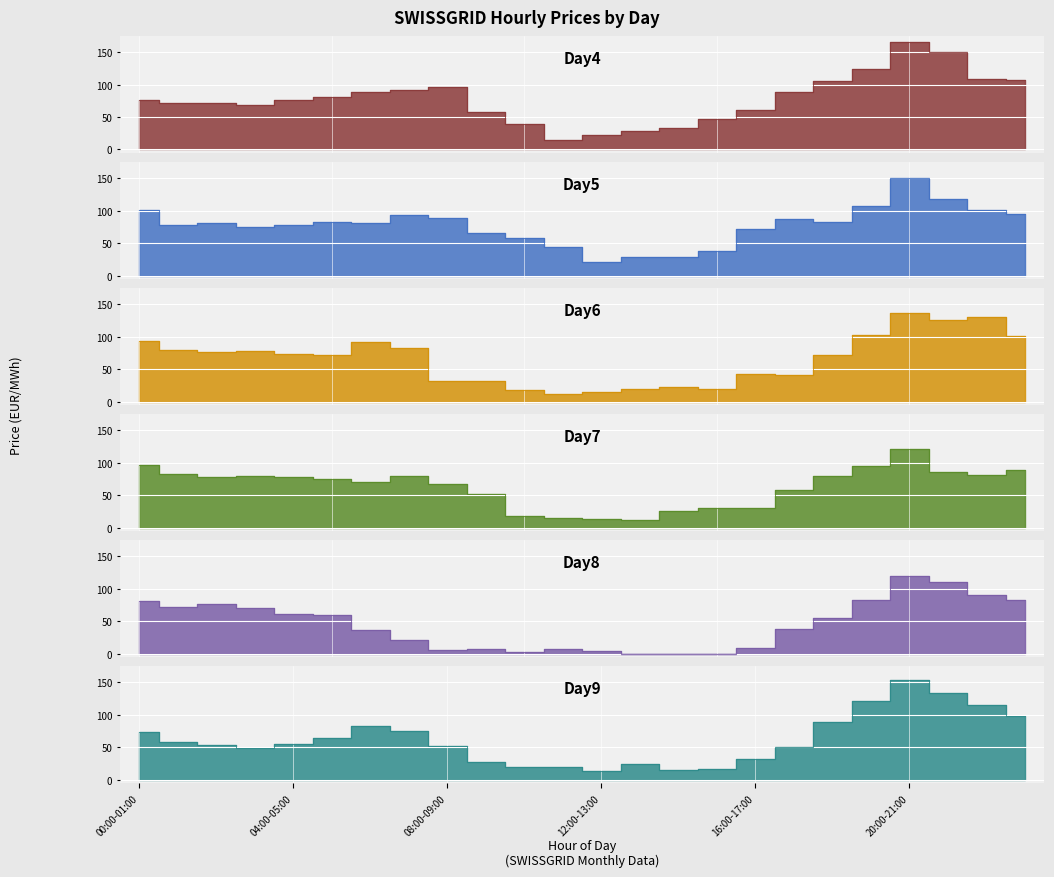

Which series has the largest total across all categories?

Day4